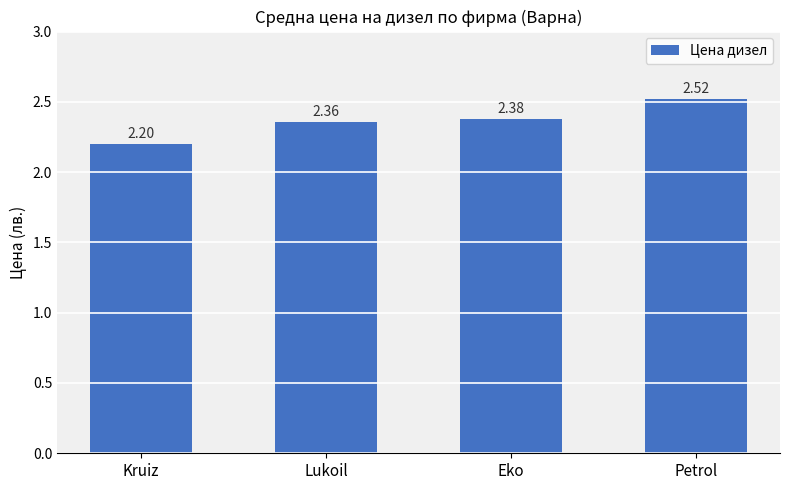

At which category does the chart reach its minimum across all series?

Kruiz